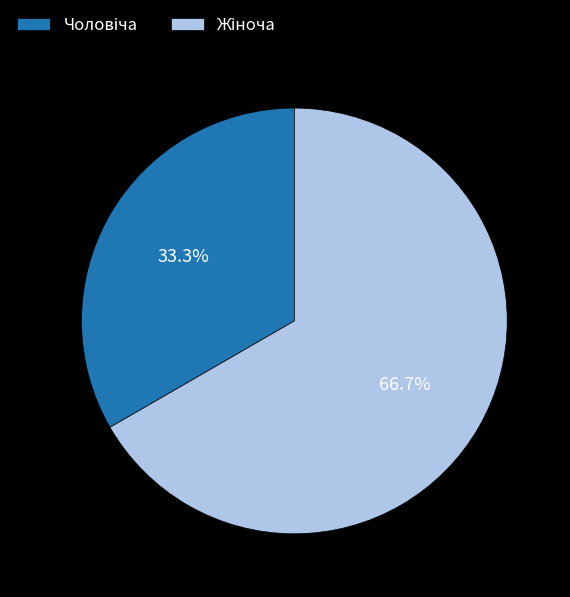

Is there a majority slice in this chart?

Yes